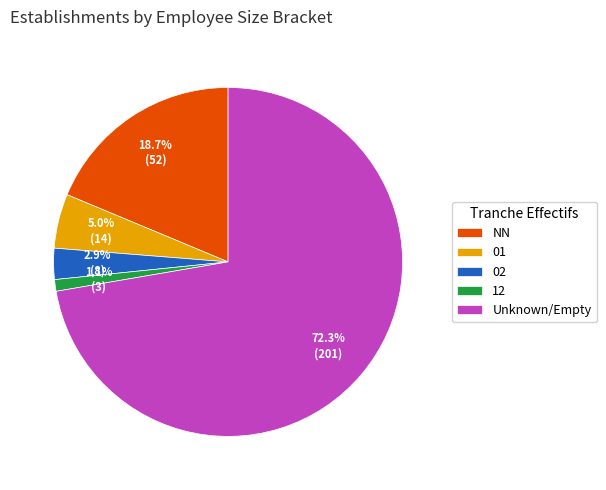

How many slices are in this pie chart?

5